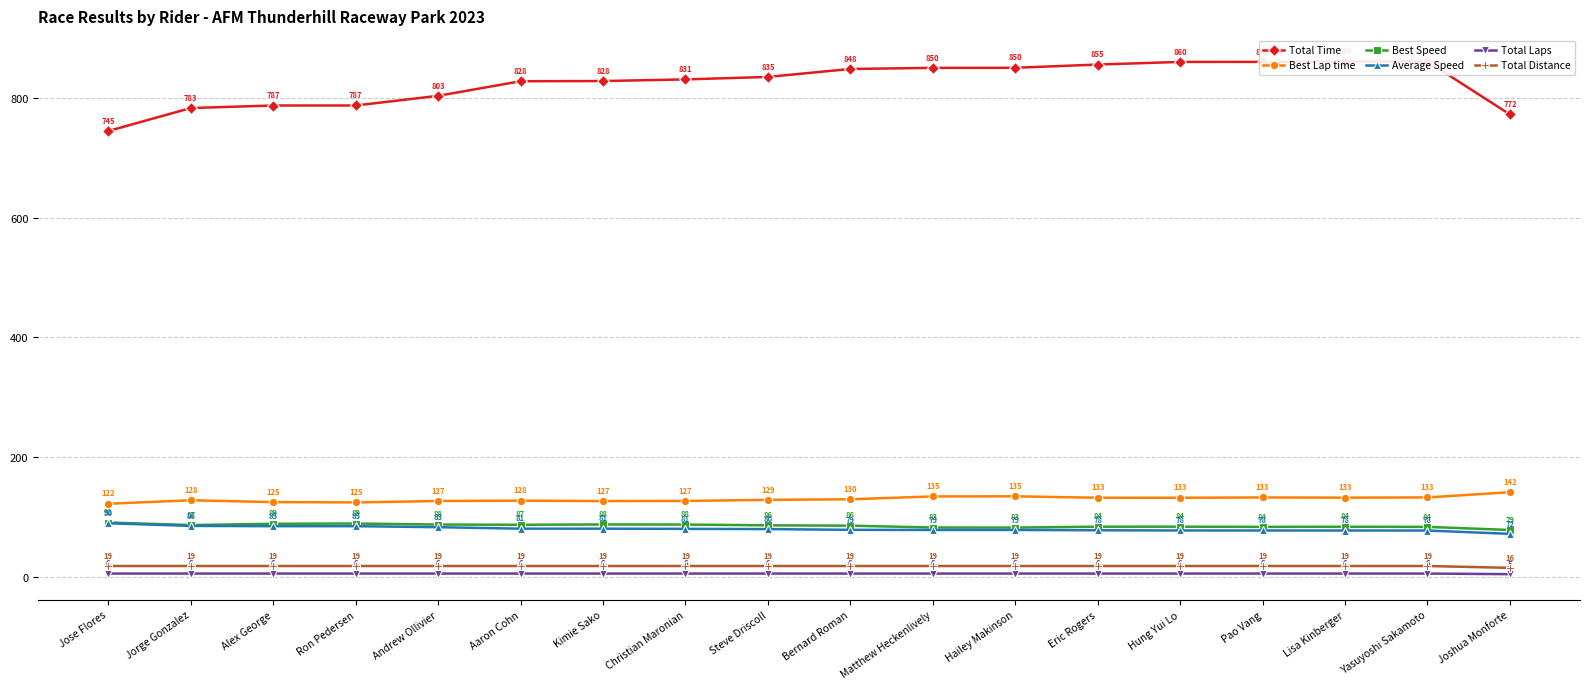

What is the difference between the maximum and minimum values in the Total Distance series?

3.1